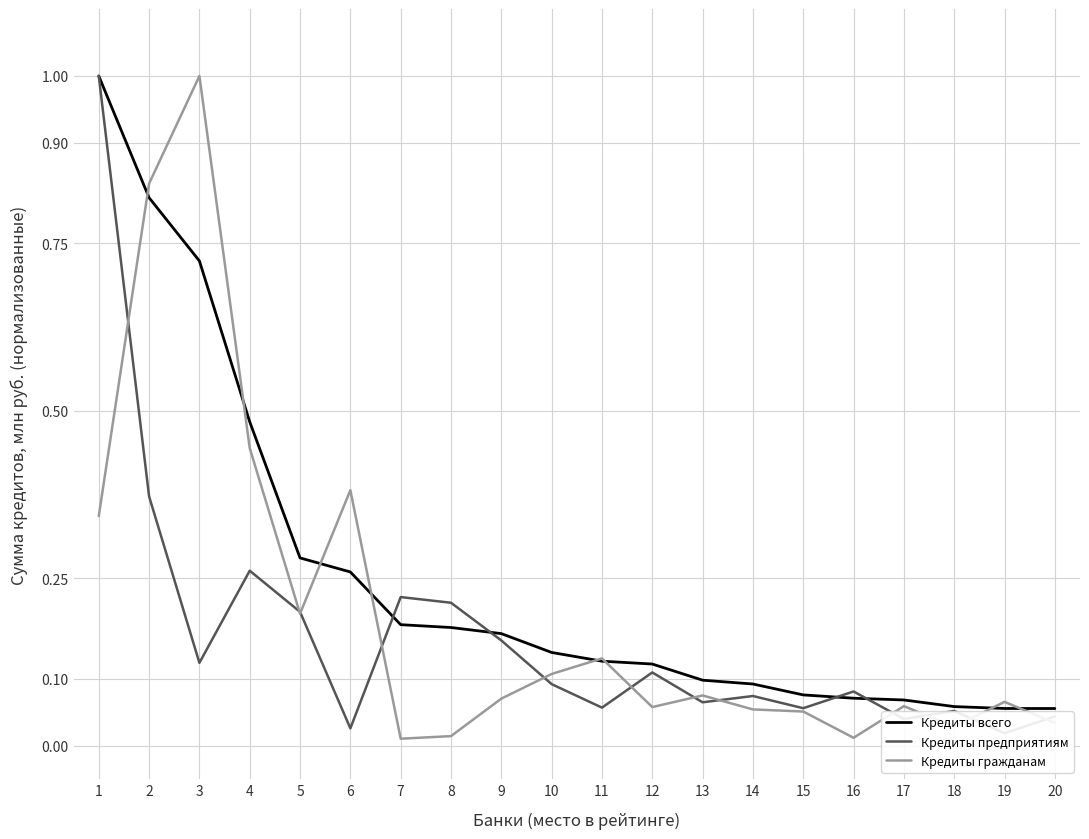

Reading left to right, transcribe all the data shown in this chart.

Кредиты всего: 1=1.0	2=0.8	3=0.7	4=0.5	5=0.3	6=0.3	7=0.2	8=0.2	9=0.2	10=0.1	11=0.1	12=0.1	13=0.1	14=0.1	15=0.1	16=0.1	17=0.1	18=0.1	19=0.1	20=0.1
Кредиты предприятиям: 1=1.0	2=0.4	3=0.1	4=0.3	5=0.2	6=0.0	7=0.2	8=0.2	9=0.2	10=0.1	11=0.1	12=0.1	13=0.1	14=0.1	15=0.1	16=0.1	17=0.0	18=0.1	19=0.0	20=0.0
Кредиты гражданам: 1=0.3	2=0.8	3=1.0	4=0.4	5=0.2	6=0.4	7=0.0	8=0.0	9=0.1	10=0.1	11=0.1	12=0.1	13=0.1	14=0.1	15=0.1	16=0.0	17=0.1	18=0.0	19=0.1	20=0.0